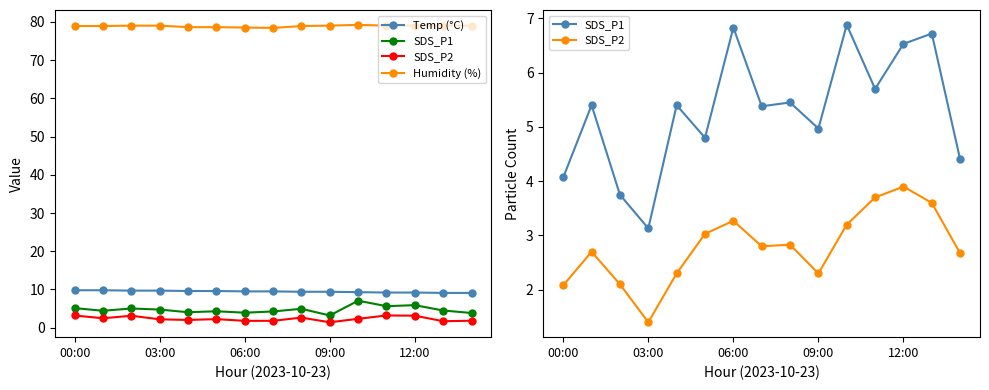

What is the difference between the second highest and second lowest values in the Humidity (%) series?

0.5